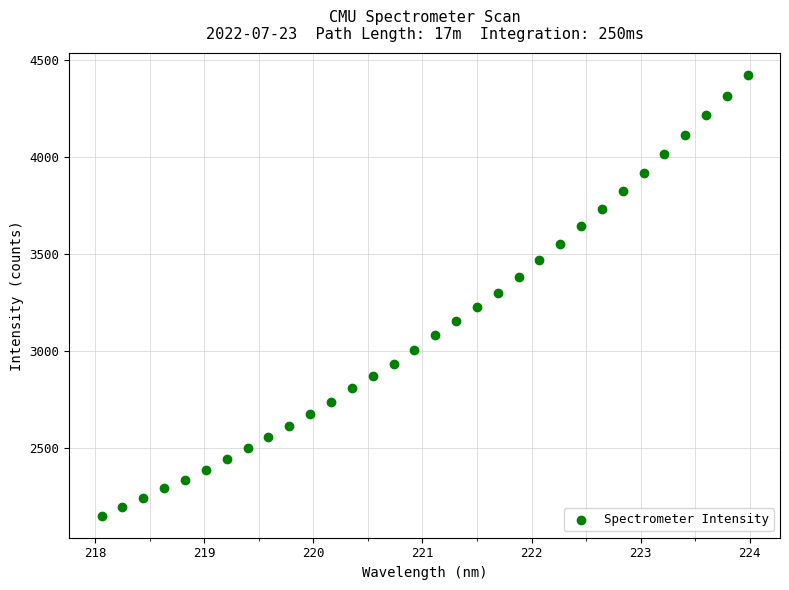

What is the range of X values (max minus min)?

5.9